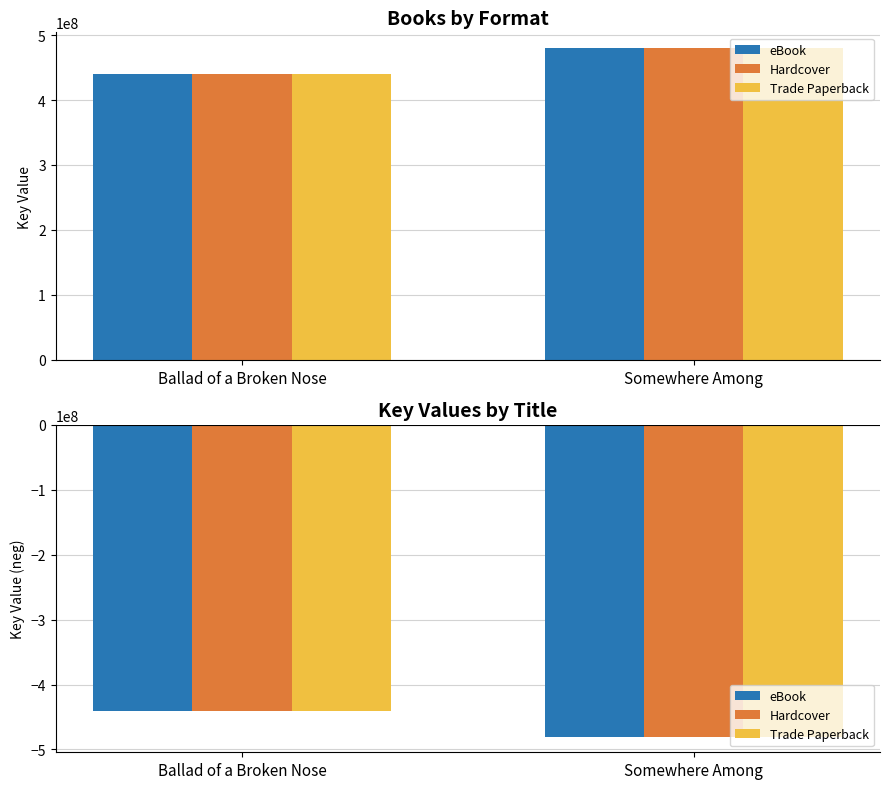

What position from the right is Ballad of a Broken Nose?

2